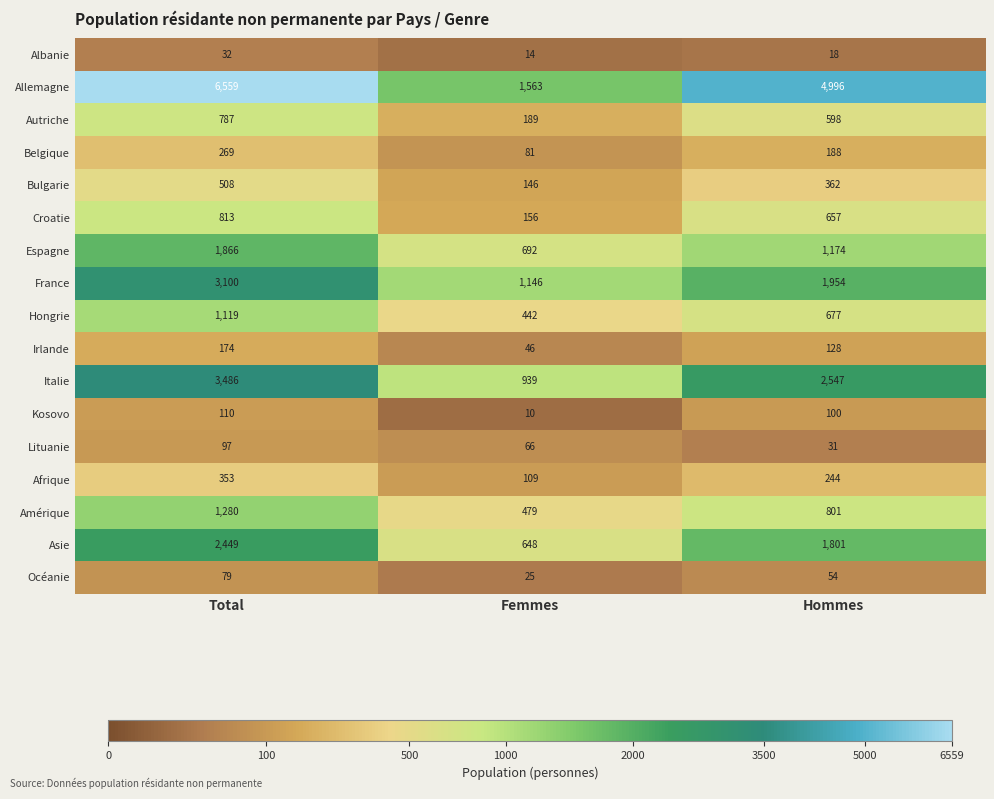

Where is Belgique nearest to the value 175?

Hommes